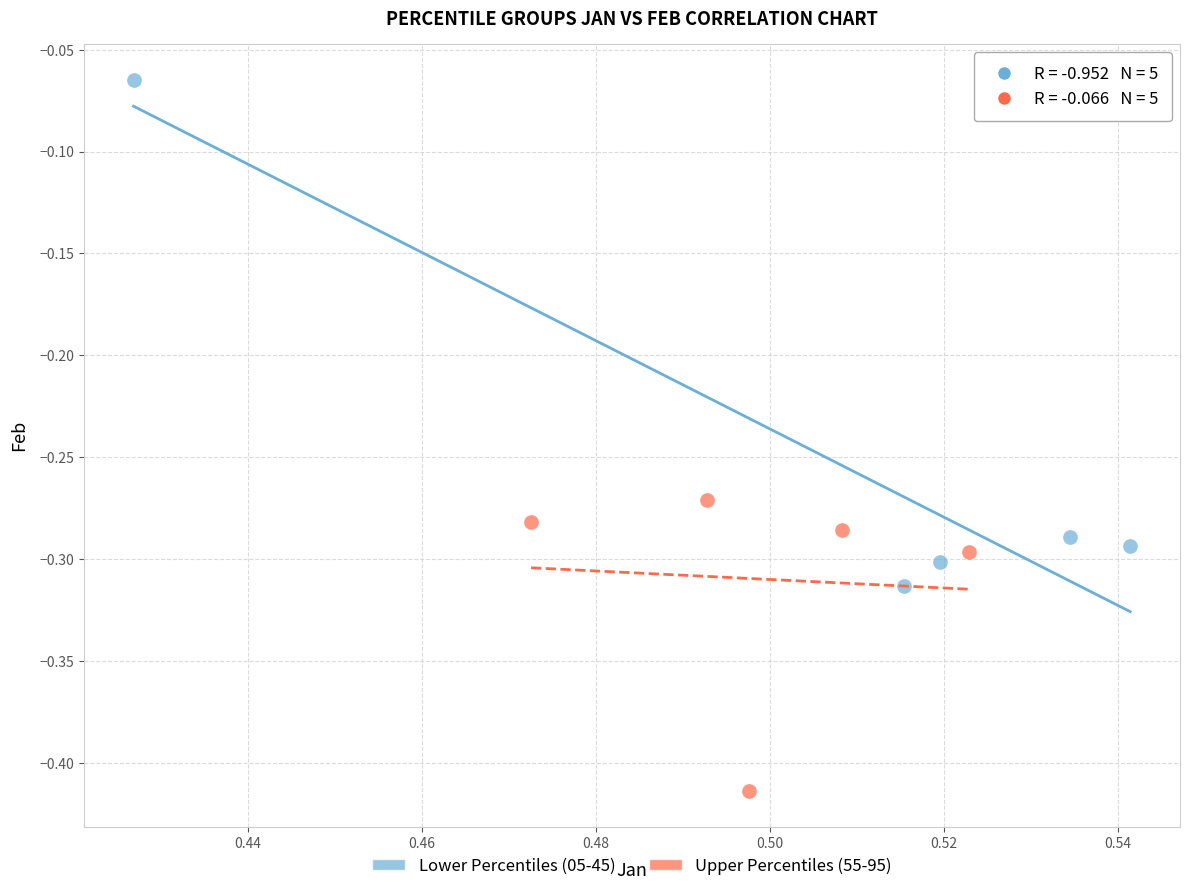

Which series has the largest Y range (max minus min)?

Lower Percentiles (05-45)